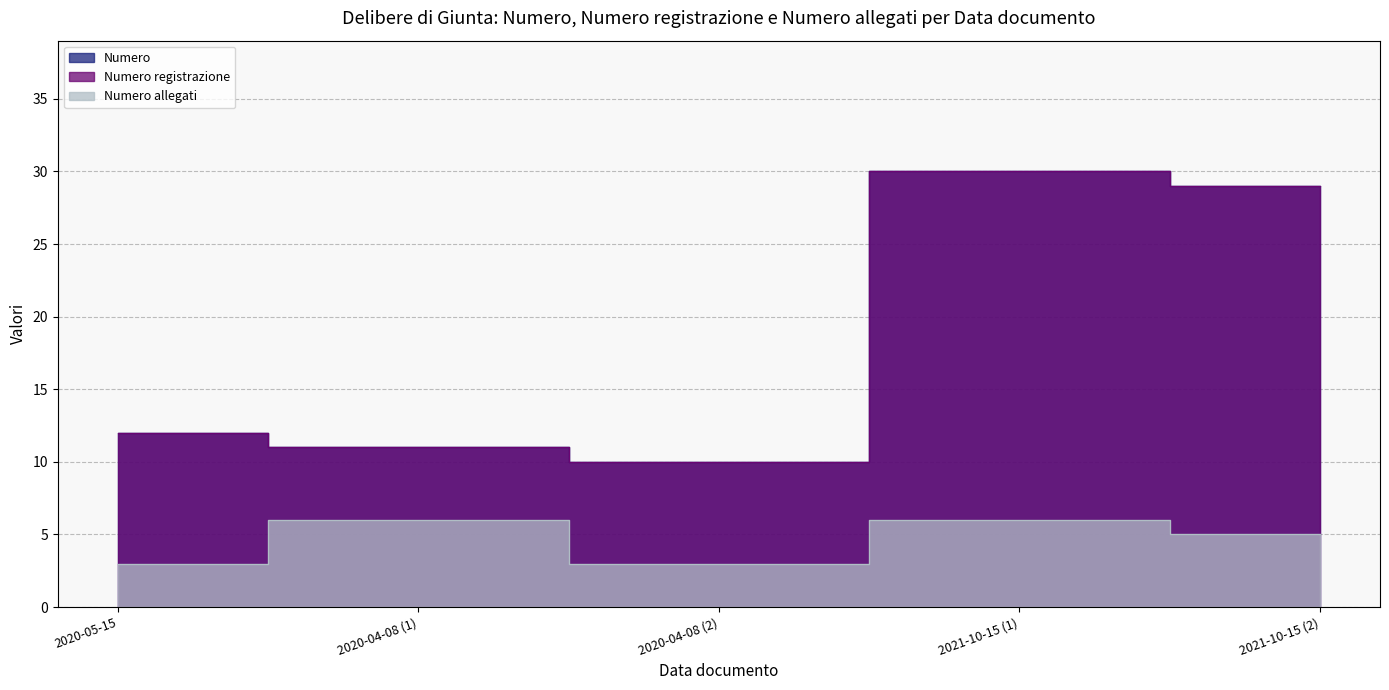

Count the number of data series in this chart.

3